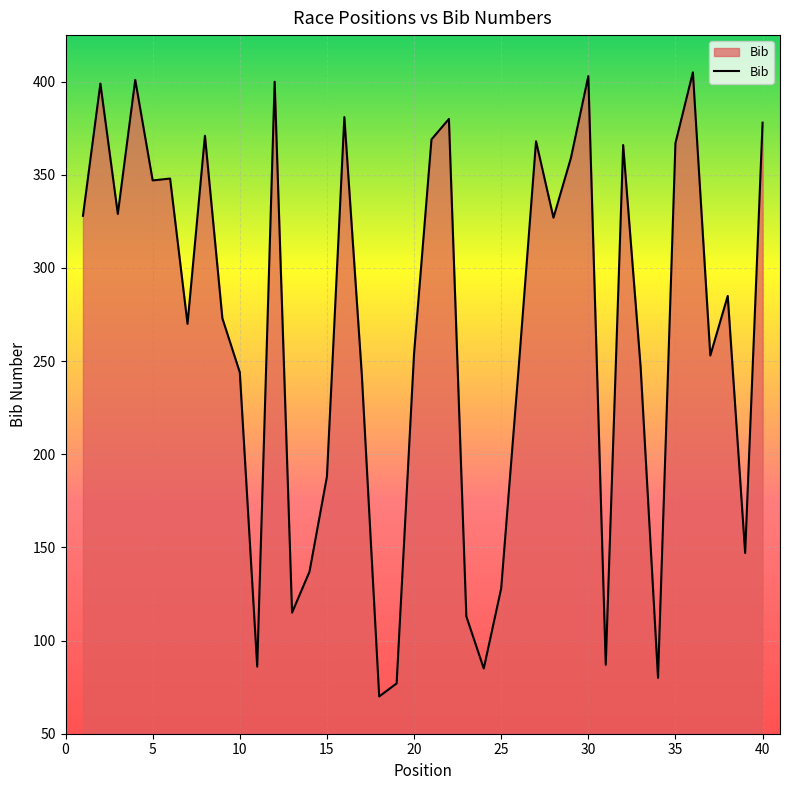

How many series are shown in this chart?

1